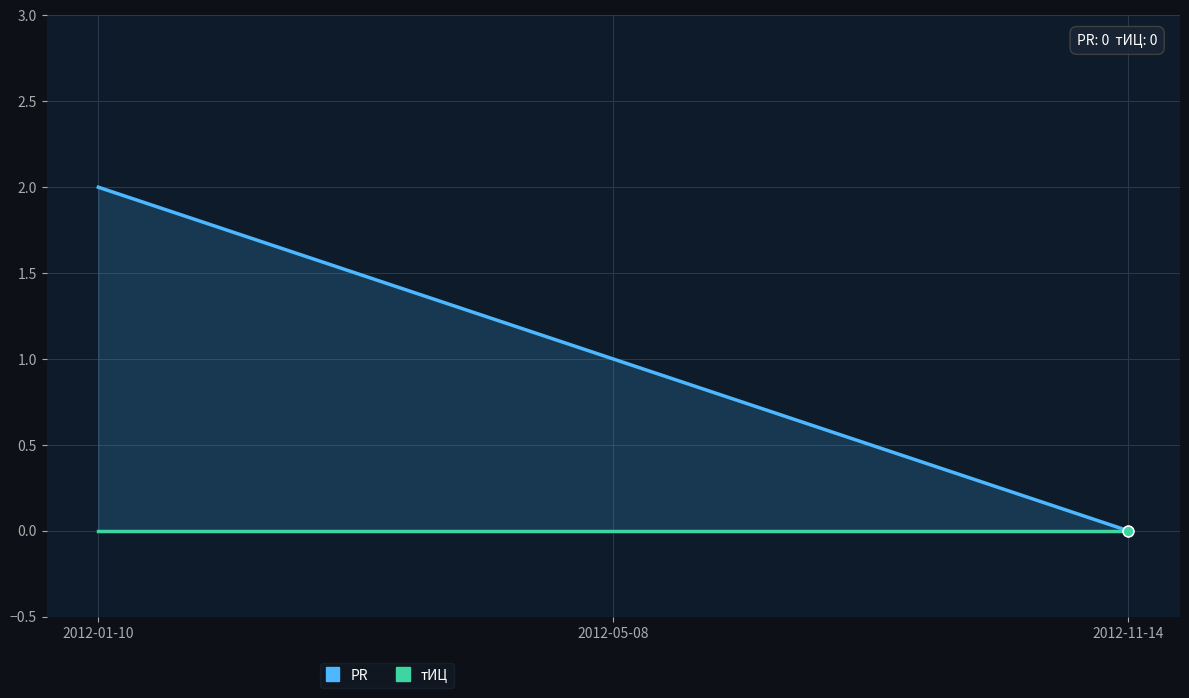

Which series has the widest spread of Y values?

PR